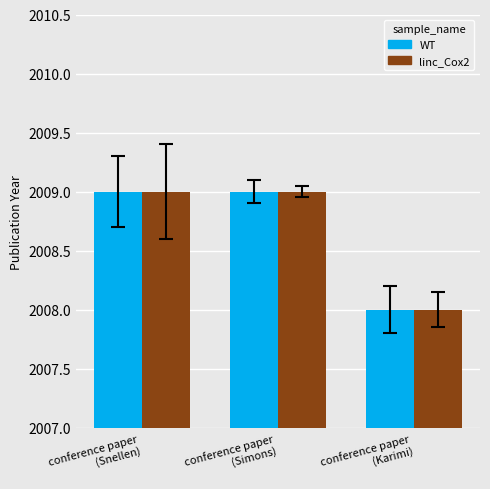

What is the total value across all series at conference paper
(Karimi)?

4016